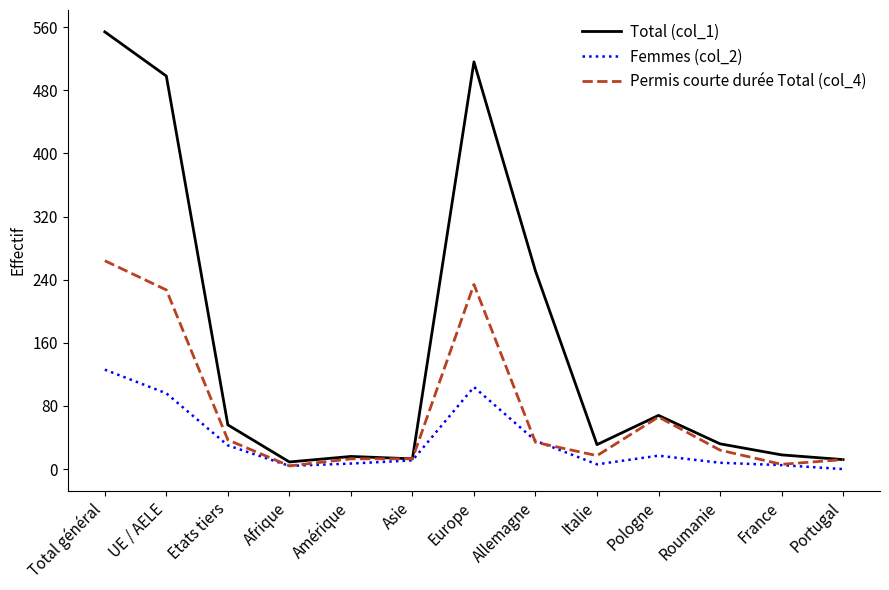

In Total (col_1), how many points are higher than both neighbors (excluding endpoints)?

3